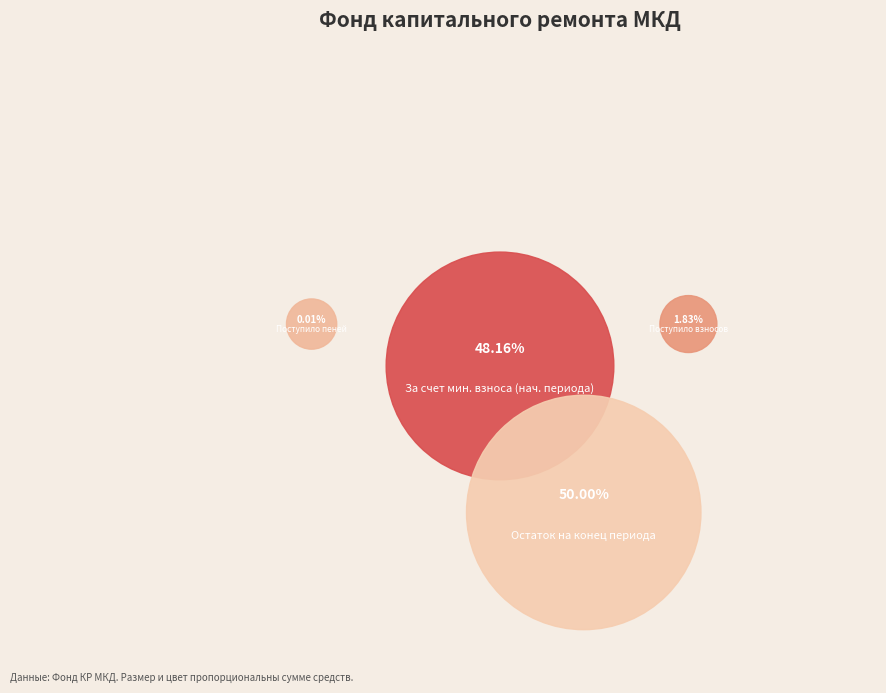

What percentage is the за счет минимального взноса slice, to the nearest percent?

48%